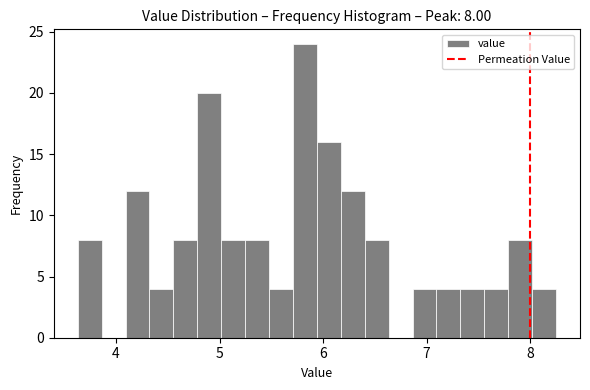

Around what value on the x-axis is the tallest bar? Give the approximate position of its centre, as read against the axis.

5.8